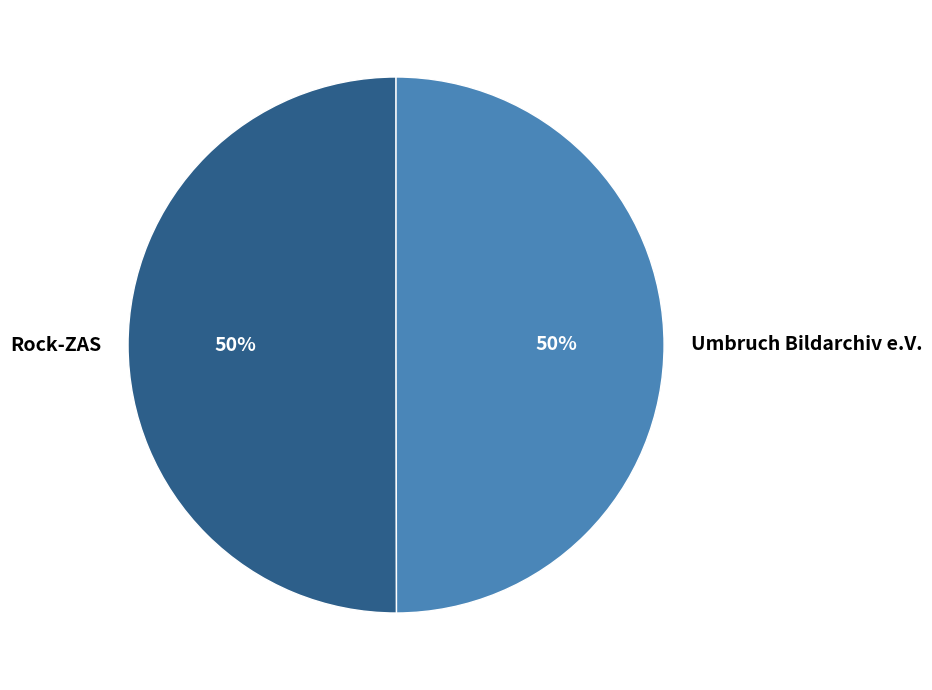

Combined, do Umbruch Bildarchiv e.V. and Rock-ZAS account for over 50%?

Yes